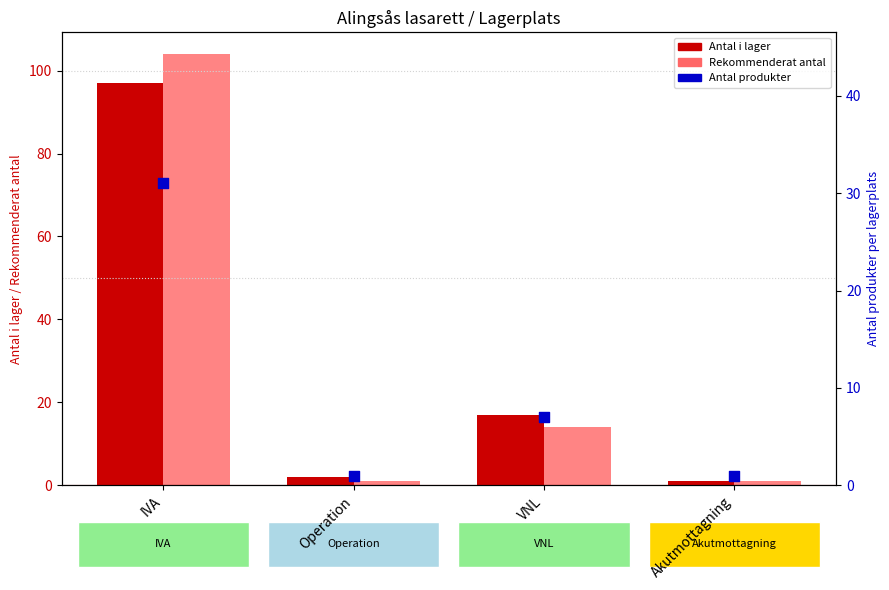

At how many categories does at least one series exceed 92?

1